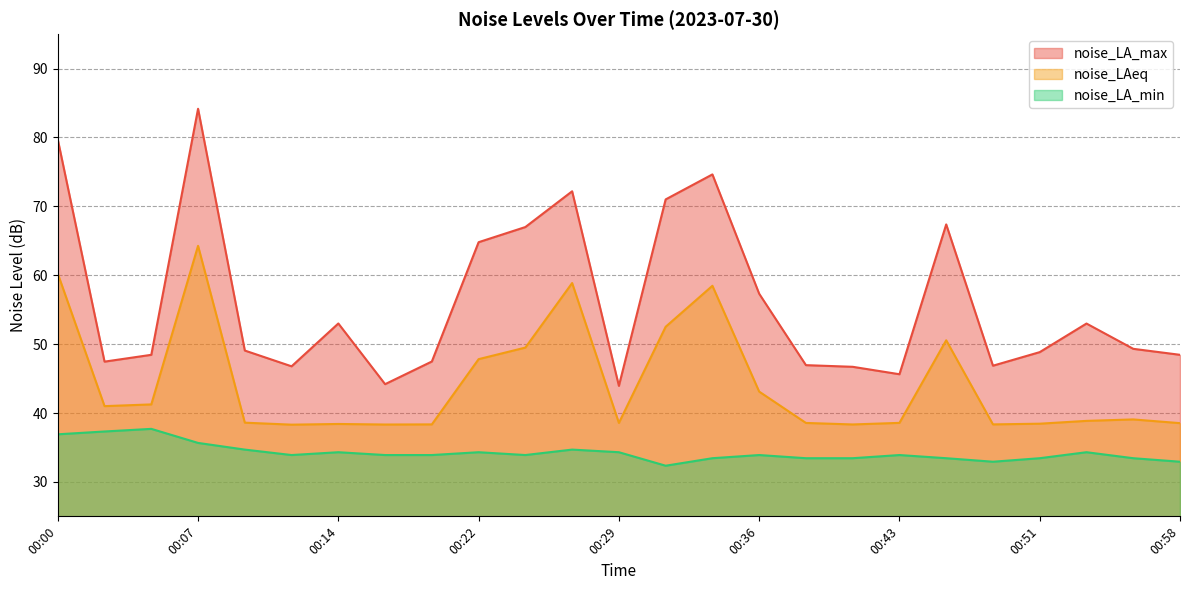

True or false: noise_LA_max and noise_LA_min intersect in this chart.

False